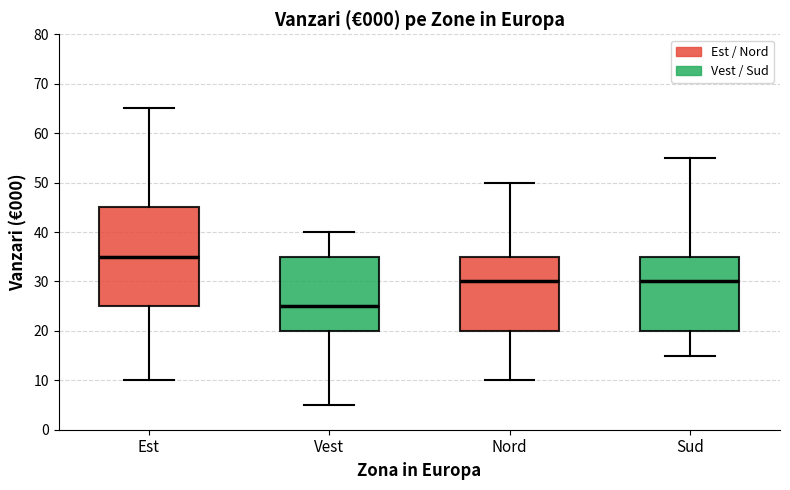

Which box's median line is the highest?

Est